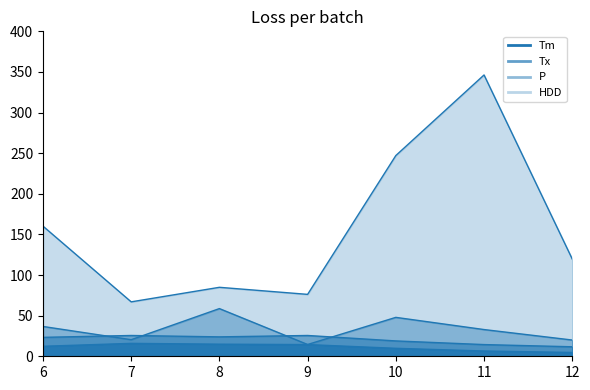

How many data points in Tm are less than 12?

3